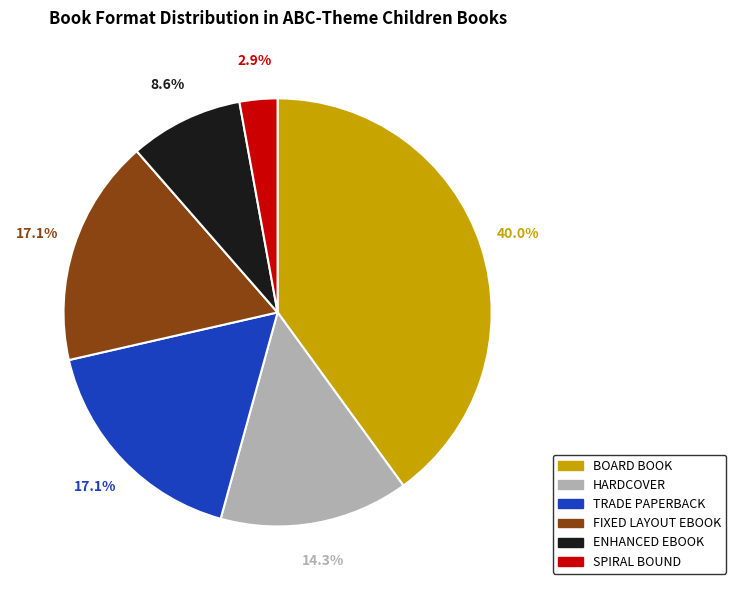

Is there a majority slice in this chart?

No